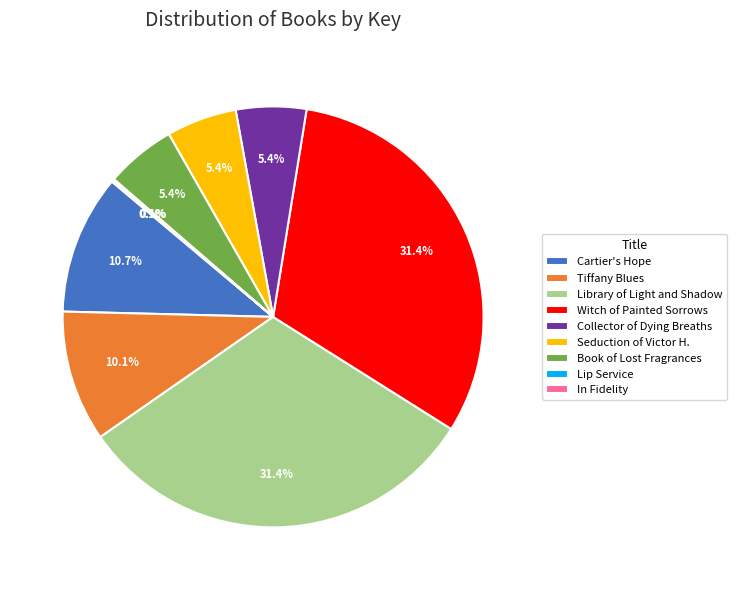

Between Library of Light and Shadow and Cartier's Hope, which is larger?

Library of Light and Shadow